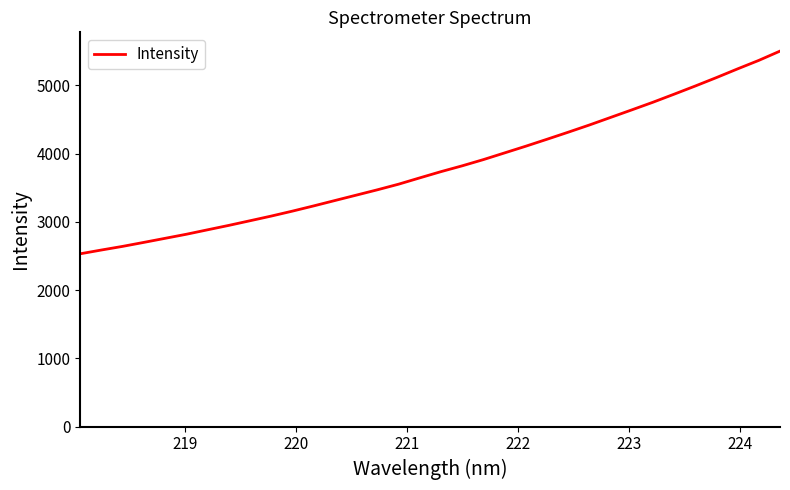

Reading right to left, list all the values displayed in this chart.

5500.9	5365.0	5240.8	5113.1	4989.5	4869.6	4751.5	4639.4	4528.9	4418.2	4312.5	4209.3	4107.6	4009.4	3911.2	3820.1	3734.9	3643.7	3551.1	3468.8	3390.3	3311.9	3233.1	3156.8	3084.1	3015.7	2947.7	2882.9	2817.8	2758.2	2698.7	2640.2	2586.9	2531.6